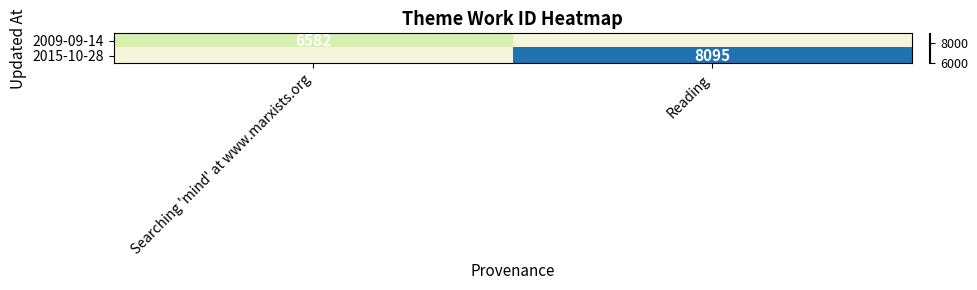

What is the maximum value shown in the chart?

8095.0